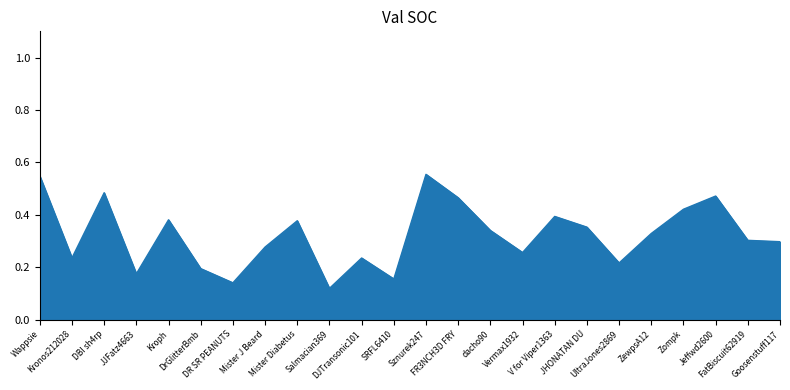

What is the maximum value shown in the chart?

0.6